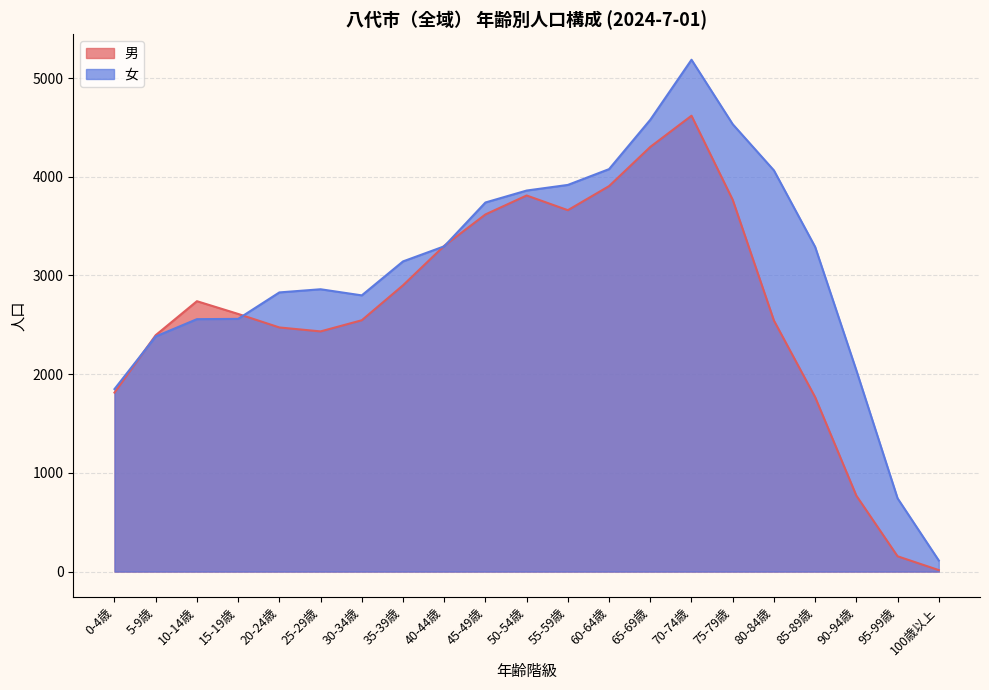

What is the maximum value shown in the chart?

5185